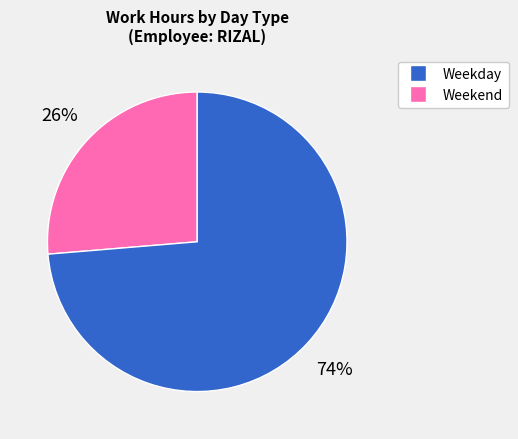

Does any single category account for the majority?

Yes